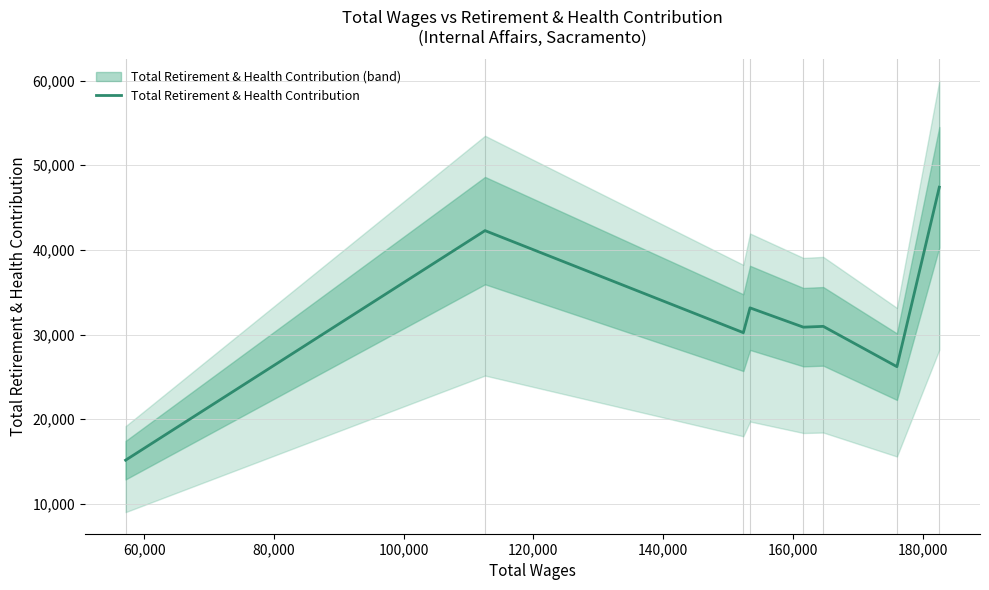

What position from the left is 80,000?

3